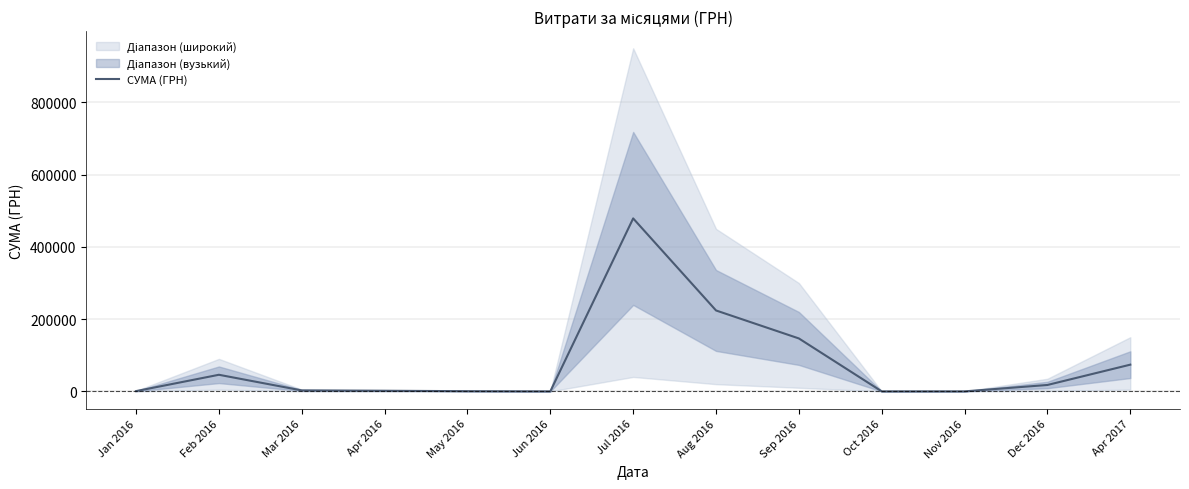

Which label corresponds to the largest value in the chart?

Jul 2016